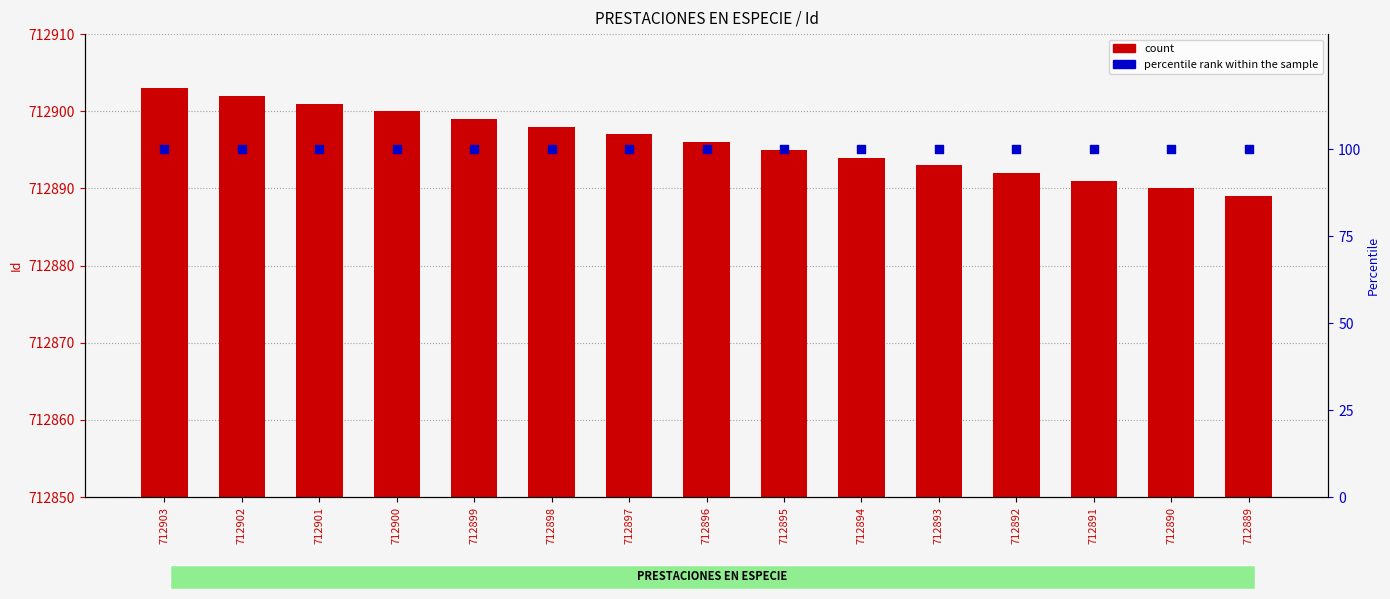

What is the total value across all series at 712902?

713002